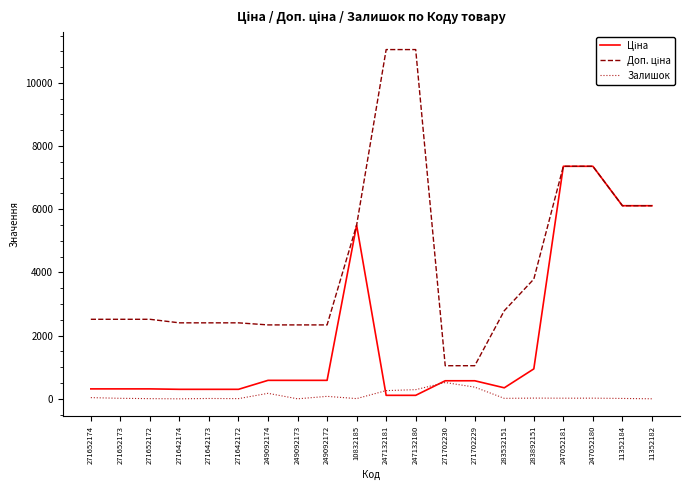

True or false: Залишок has a value of 260.0 at 247132181.

True